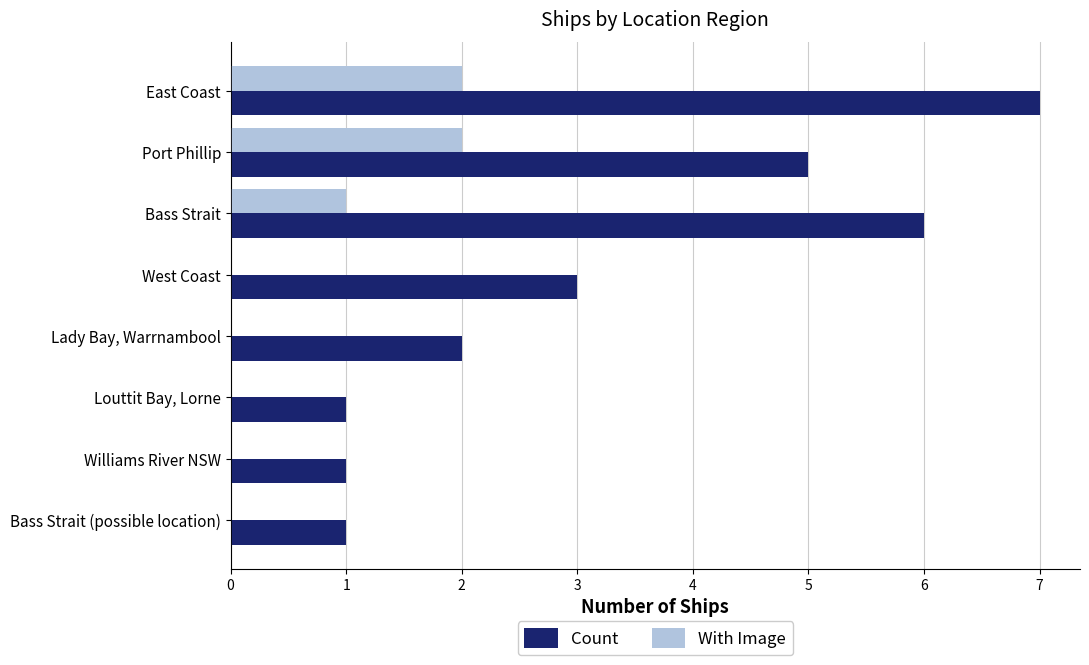

What is the maximum value for Count?

7